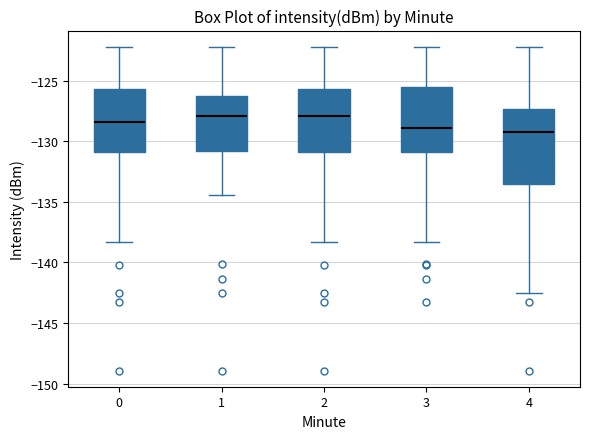

Which box is the tallest, from its lower edge to its upper edge?

4